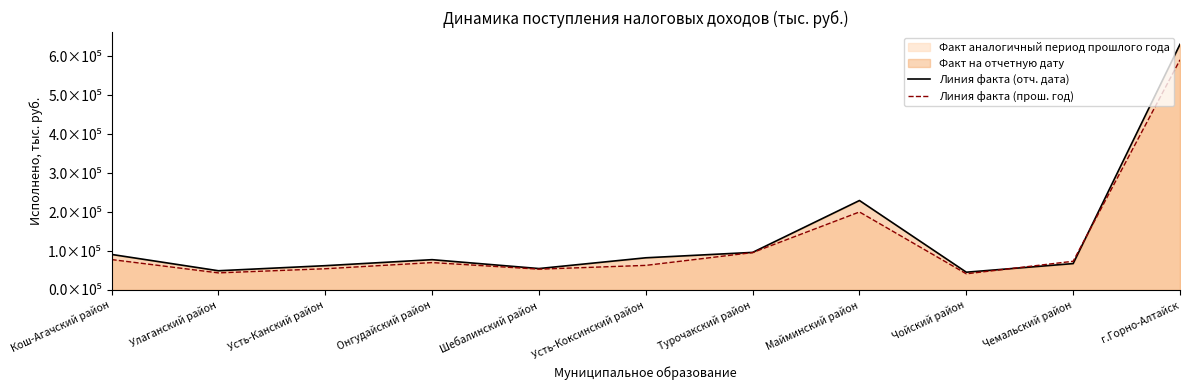

True or false: Линия факта (отч. дата) and Линия факта (прош. год) cross at least once.

True